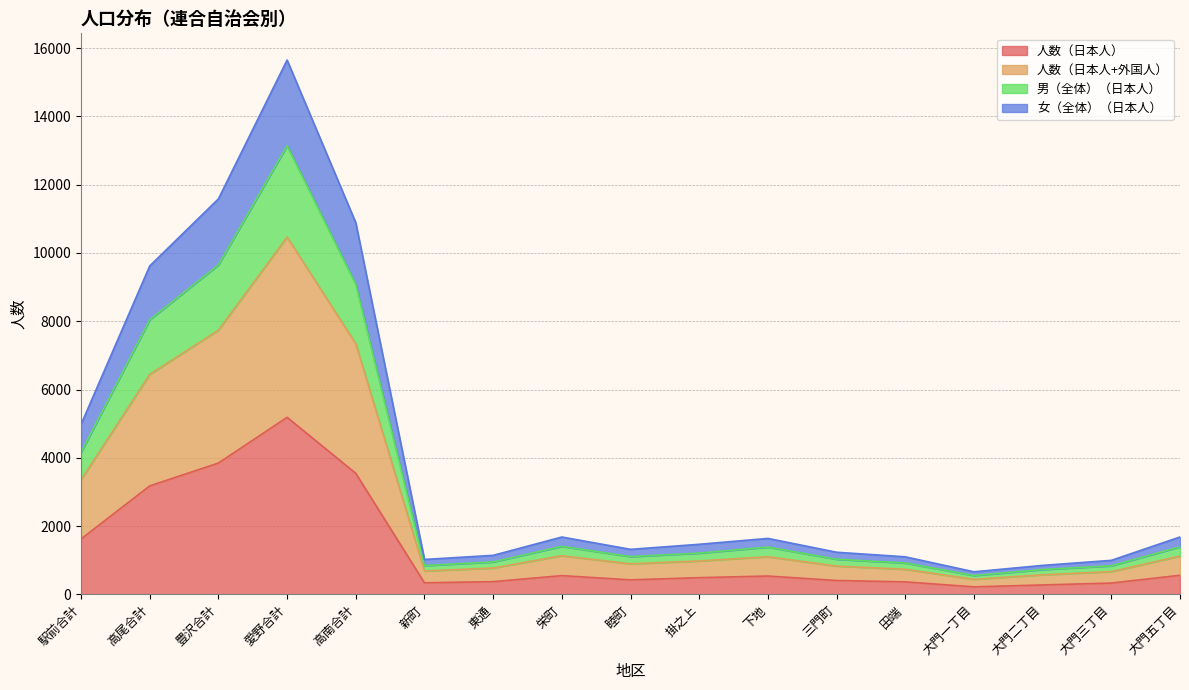

Which label corresponds to the smallest value in the chart?

大門一丁目